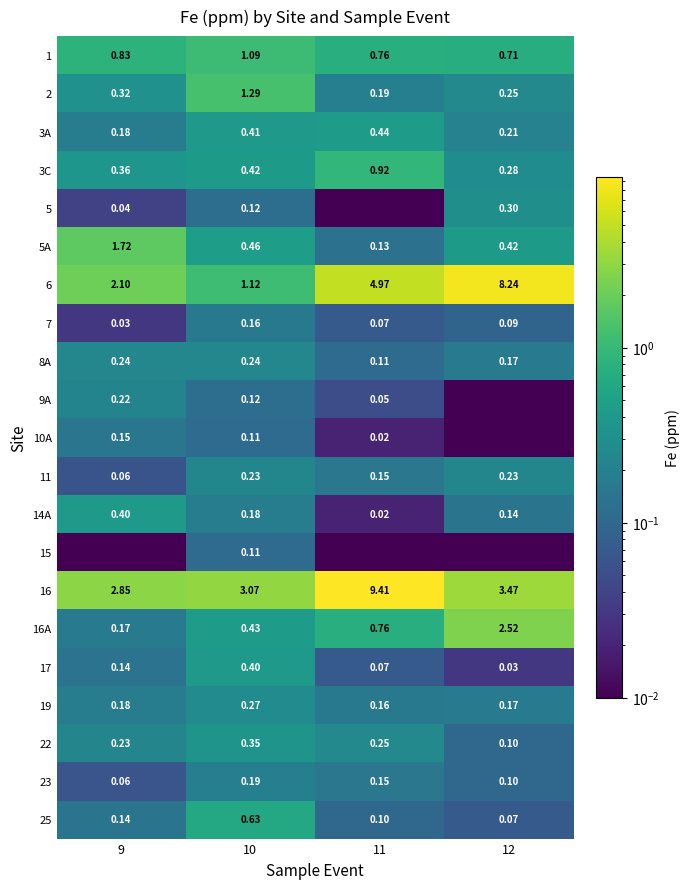

Is the value of 7 at 9 greater than the value of 16 at 10?

No